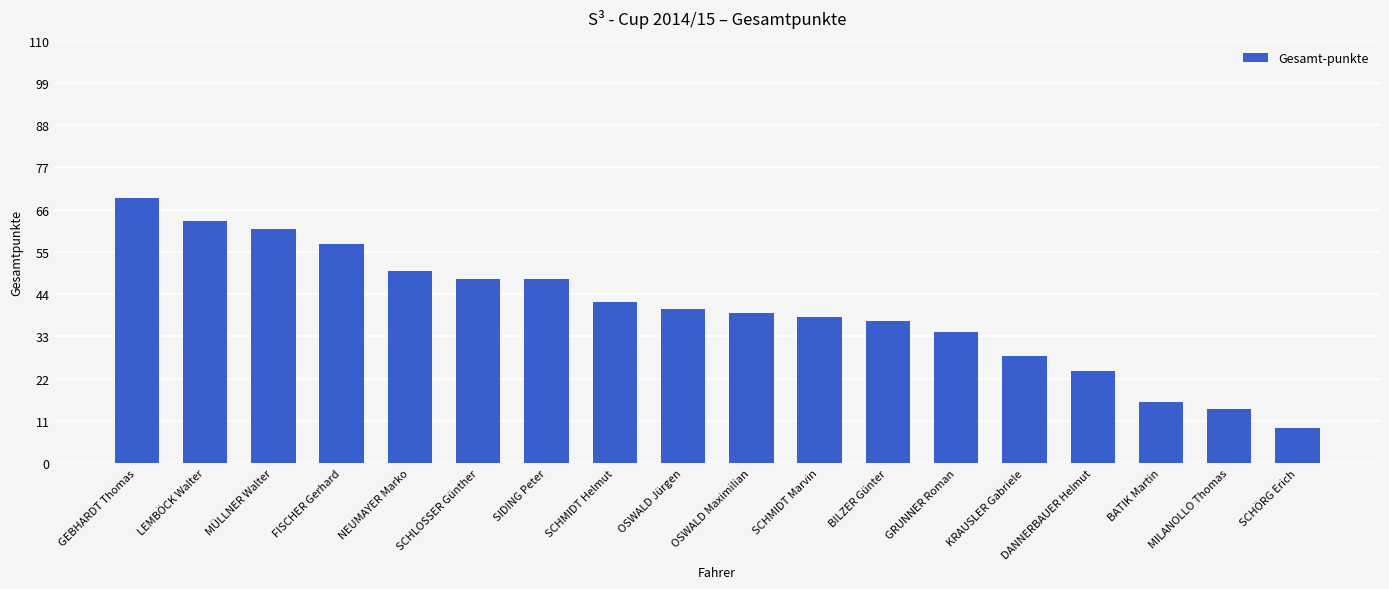

Reading left to right, list all the values displayed in this chart.

GEBHARDT Thomas=69	LEMBÖCK Walter=63	MÜLLNER Walter=61	FISCHER Gerhard=57	NEUMAYER Marko=50	SCHLOSSER Günther=48	SIDING Peter=48	SCHMIDT Helmut=42	OSWALD Jürgen=40	OSWALD Maximilian=39	SCHMIDT Marvin=38	BILZER Günter=37	GRUNNER Roman=34	KRAUSLER Gabriele=28	DANNERBAUER Helmut=24	BATIK Martin=16	MILANOLLO Thomas=14	SCHÖRG Erich=9